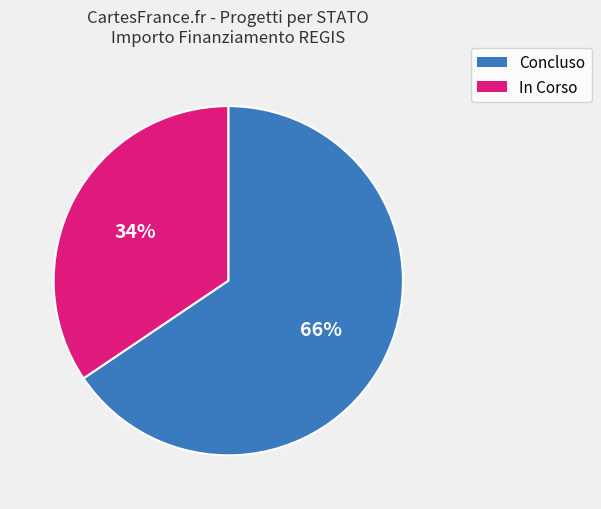

Count the number of slices in the pie.

2